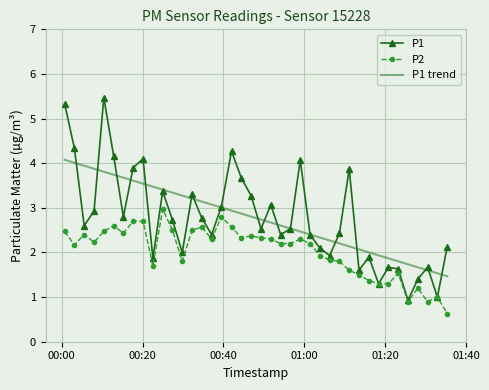

What is the average value of the P1 series?

2.8